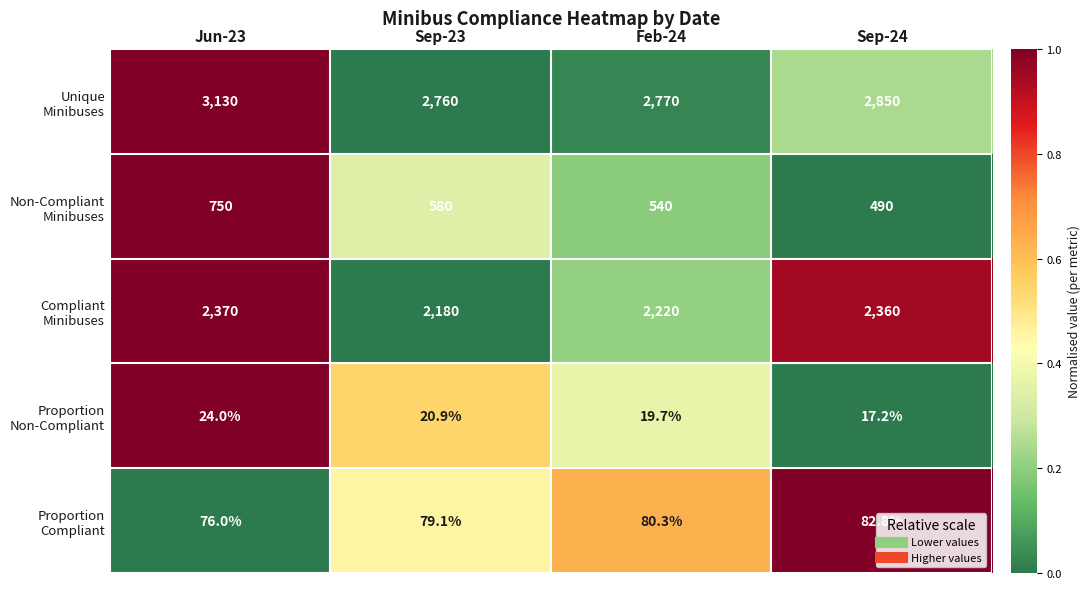

What is the smallest value displayed?

17.2